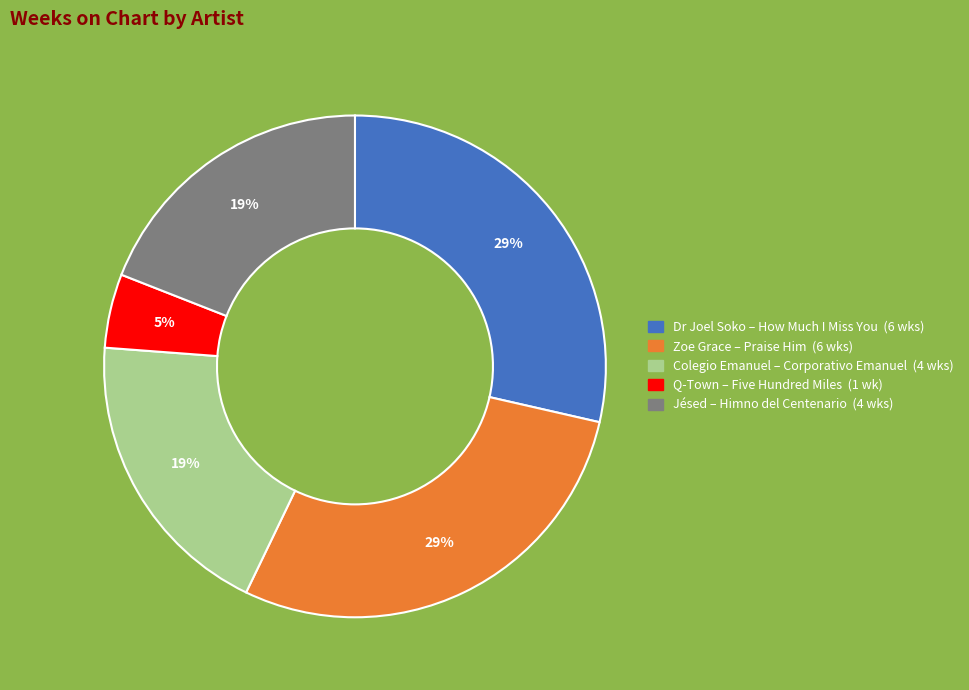

How many slices are in this pie chart?

5